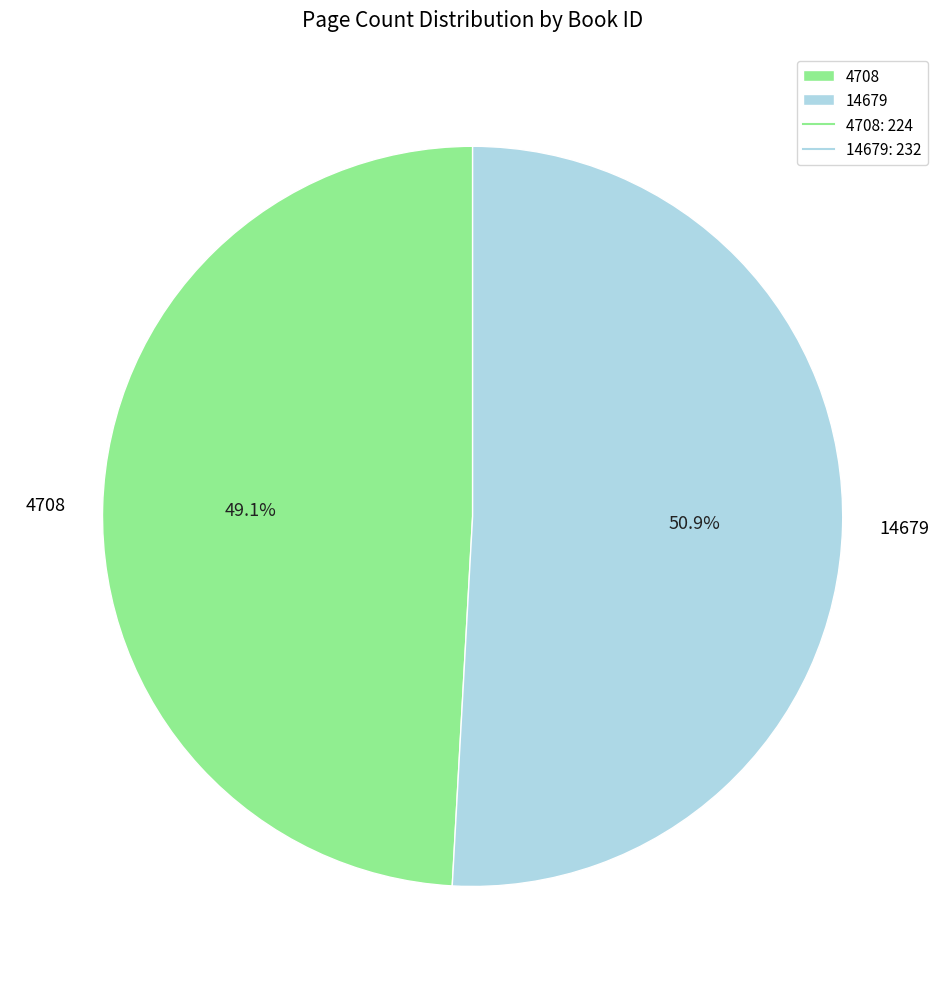

Is there a majority slice in this chart?

Yes